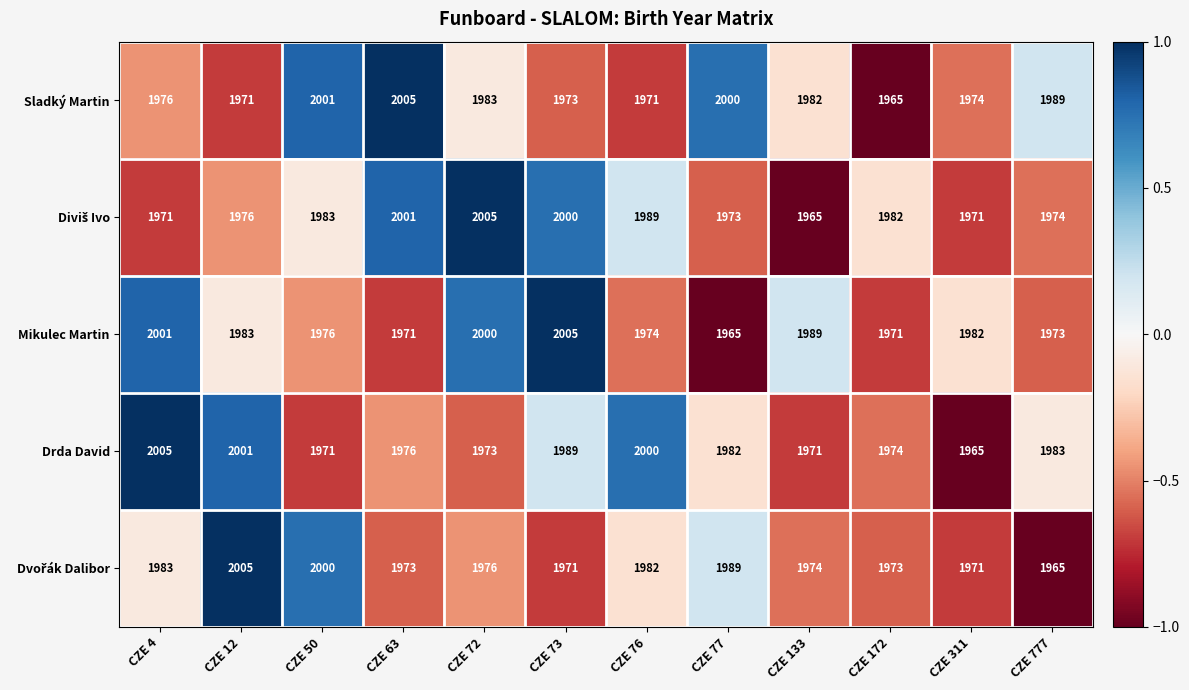

What is the maximum value shown in the chart?

2005